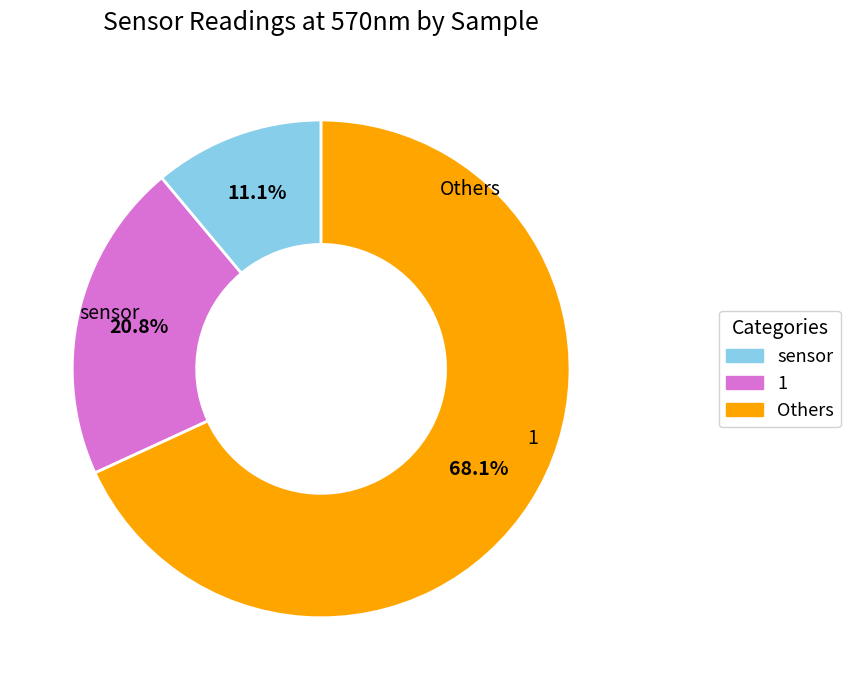

Is there a majority slice in this chart?

Yes